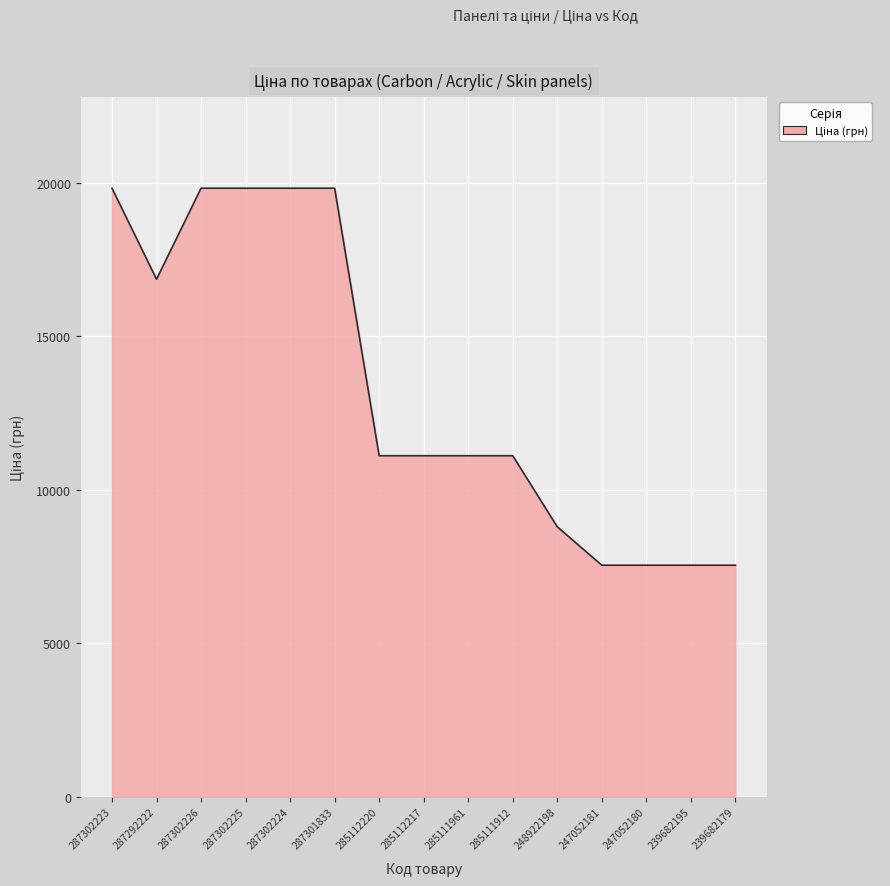

What is the ratio of the value at 287302226 to the value at 248922198?

2.3